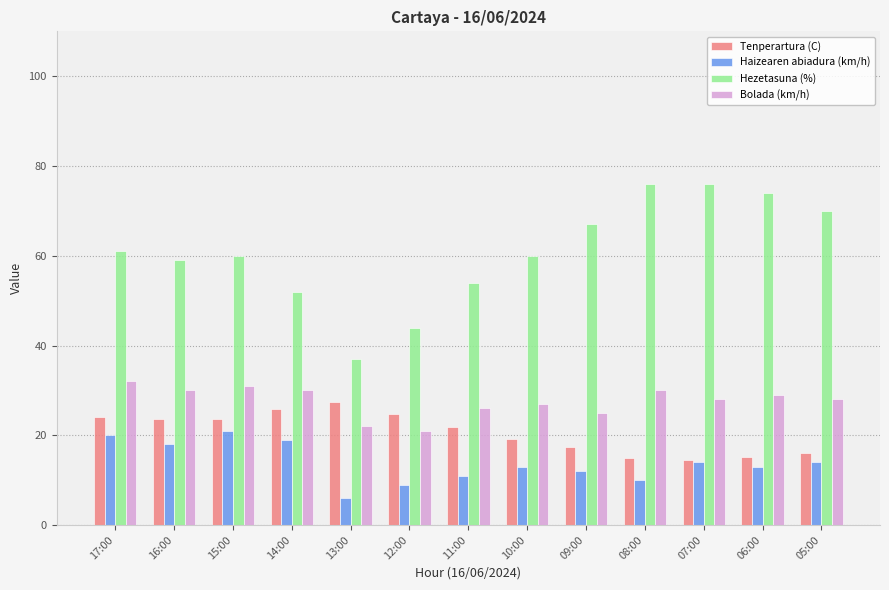

Rank the series at 10:00 from lowest to highest value.

Haizearen abiadura (km/h), Tenperartura (C), Bolada (km/h), Hezetasuna (%)